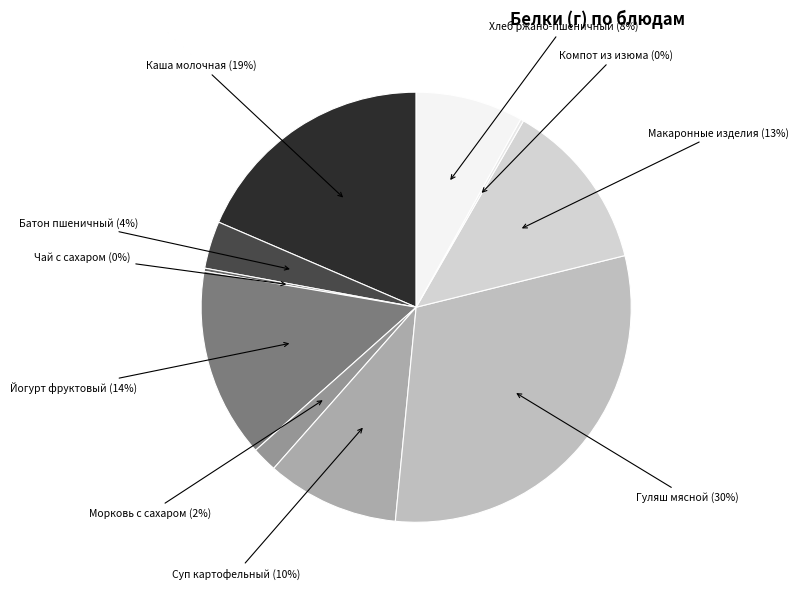

Is it true that Гуляш мясной is 30% of the pie?

True